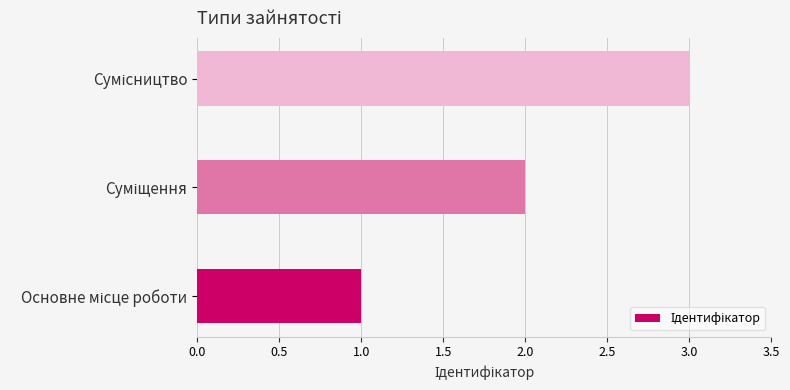

What is the difference between the maximum and second lowest values?

1